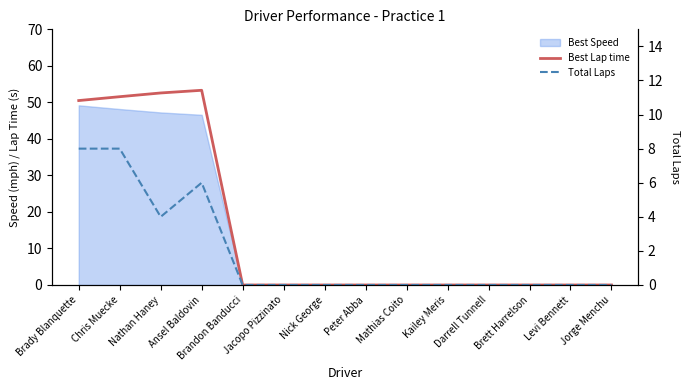

How many interior local valleys does the Total Laps series have?

1